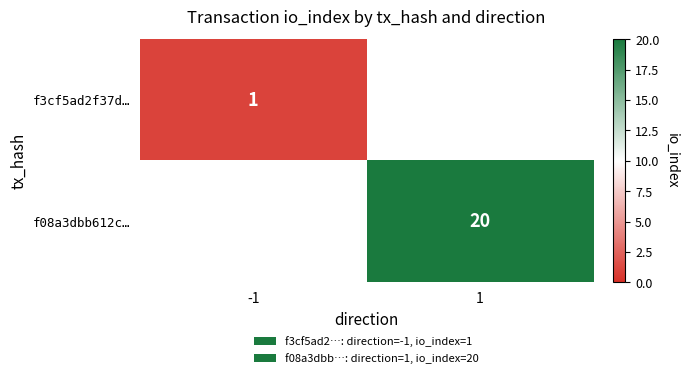

The f08a3dbb612c… series shows 28 at 1. True or false?

False